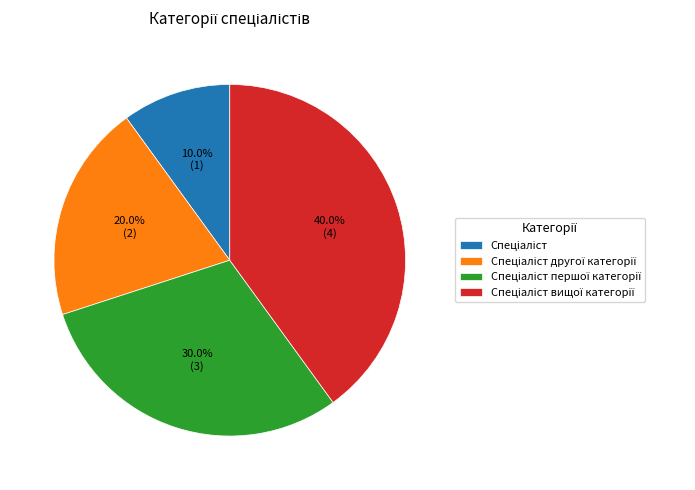

Does any single category account for the majority?

No